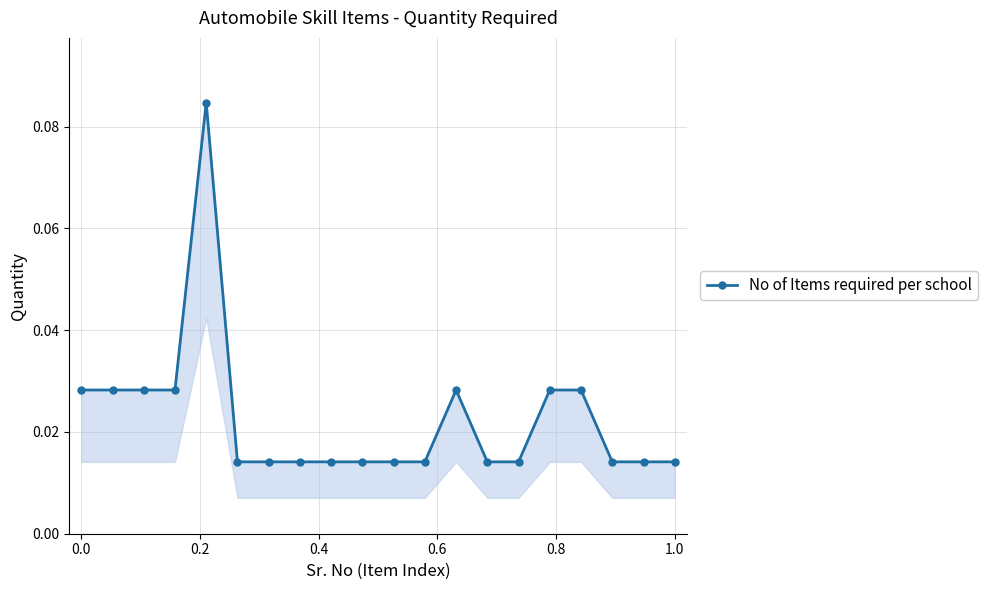

How many categories are shown in the chart?

20